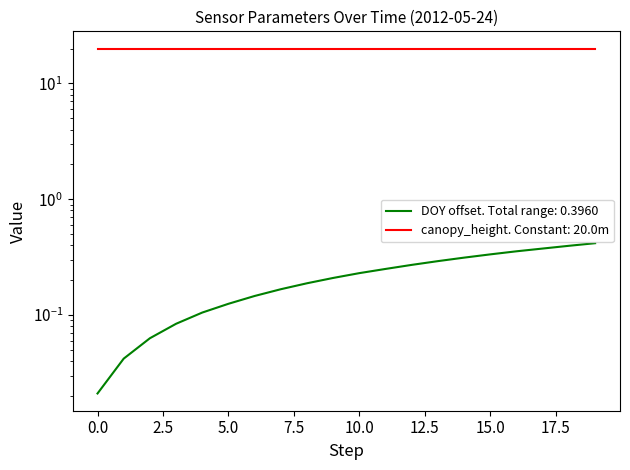

What is the sum of all values?

4.4